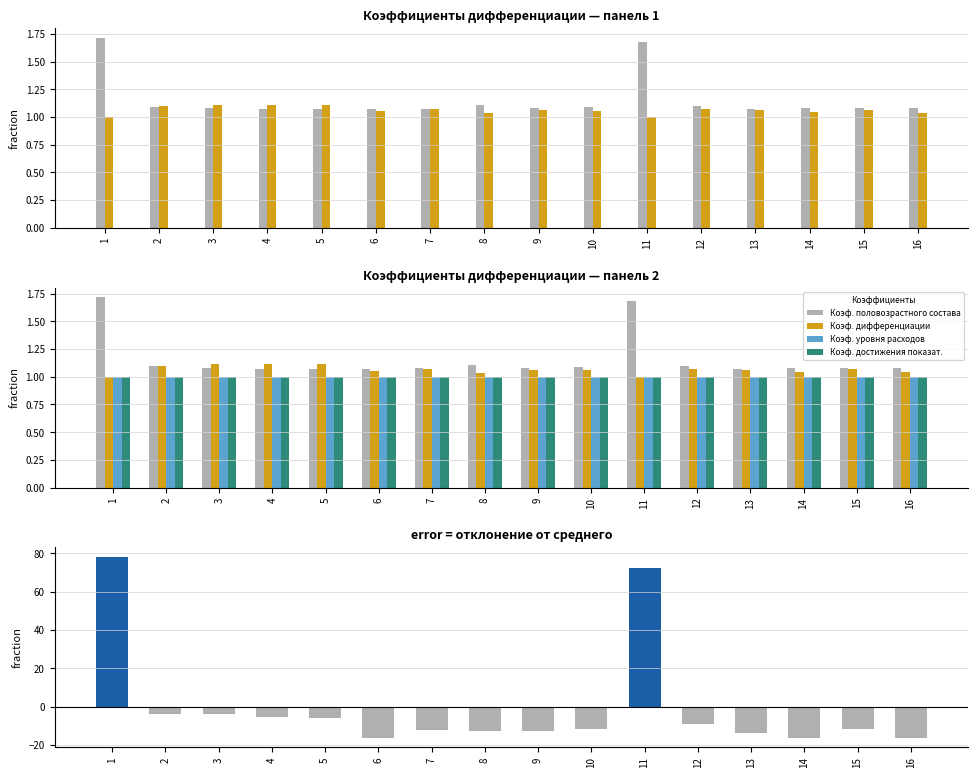

Reading left to right, transcribe all the data shown in this chart.

Коэф. половозрастного состава: 1.7	1.1	1.1	1.1	1.1	1.1	1.1	1.1	1.1	1.1	1.7	1.1	1.1	1.1	1.1	1.1
Коэф. дифференциации: 1.0	1.1	1.1	1.1	1.1	1.1	1.1	1.0	1.1	1.1	1.0	1.1	1.1	1.0	1.1	1.0
Коэф. уровня расходов: 1.0	1.0	1.0	1.0	1.0	1.0	1.0	1.0	1.0	1.0	1.0	1.0	1.0	1.0	1.0	1.0
Коэф. достижения показат.: 1.0	1.0	1.0	1.0	1.0	1.0	1.0	1.0	1.0	1.0	1.0	1.0	1.0	1.0	1.0	1.0
Ежемесячный дифф. норматив: 78.4	-3.7	-4.0	-5.2	-5.8	-16.2	-12.0	-12.6	-12.8	-11.5	72.4	-9.0	-13.6	-16.2	-11.8	-16.4